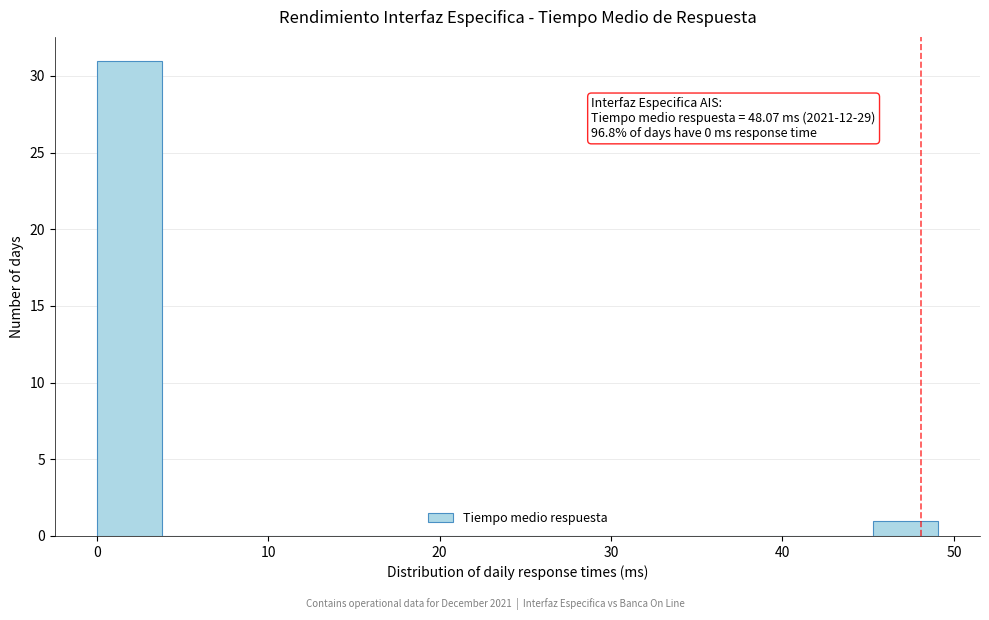

Around what value on the x-axis is the tallest bar? Give the approximate position of its centre, as read against the axis.

2